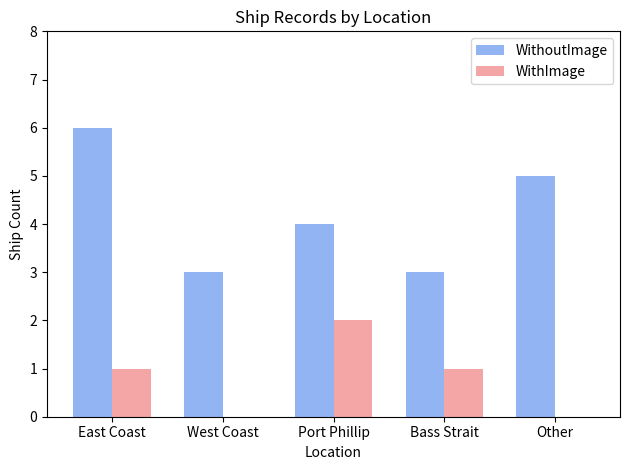

At which label does WithImage reach its peak?

Port Phillip